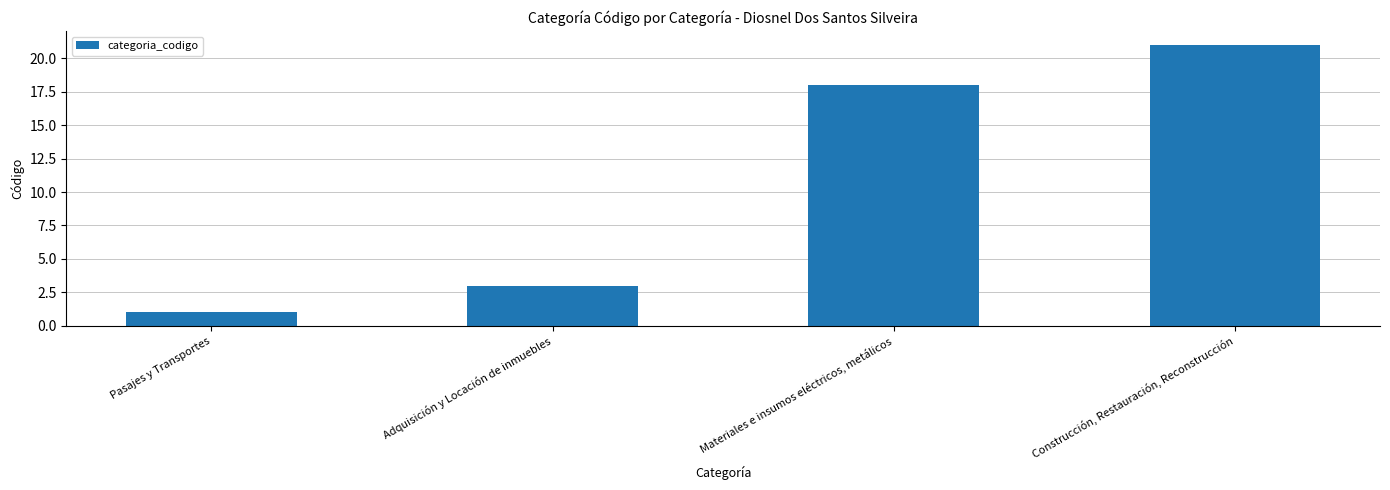

Rank the categories by value from highest to lowest.

Construcción, Restauración, Reconstrucción, Materiales e insumos eléctricos, metálicos, Adquisición y Locación de inmuebles, Pasajes y Transportes